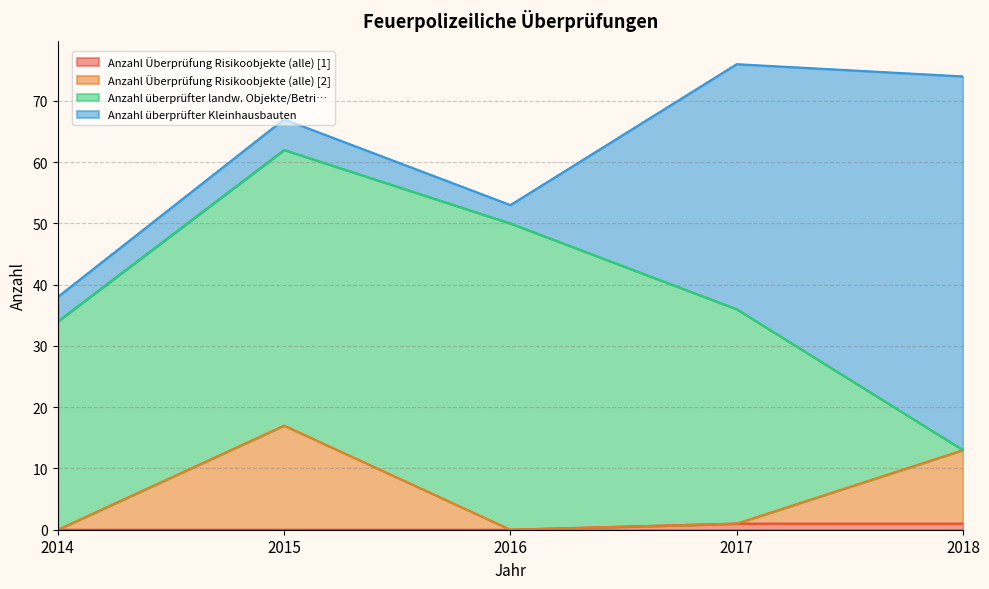

What is the total value across all series at 2014?

38